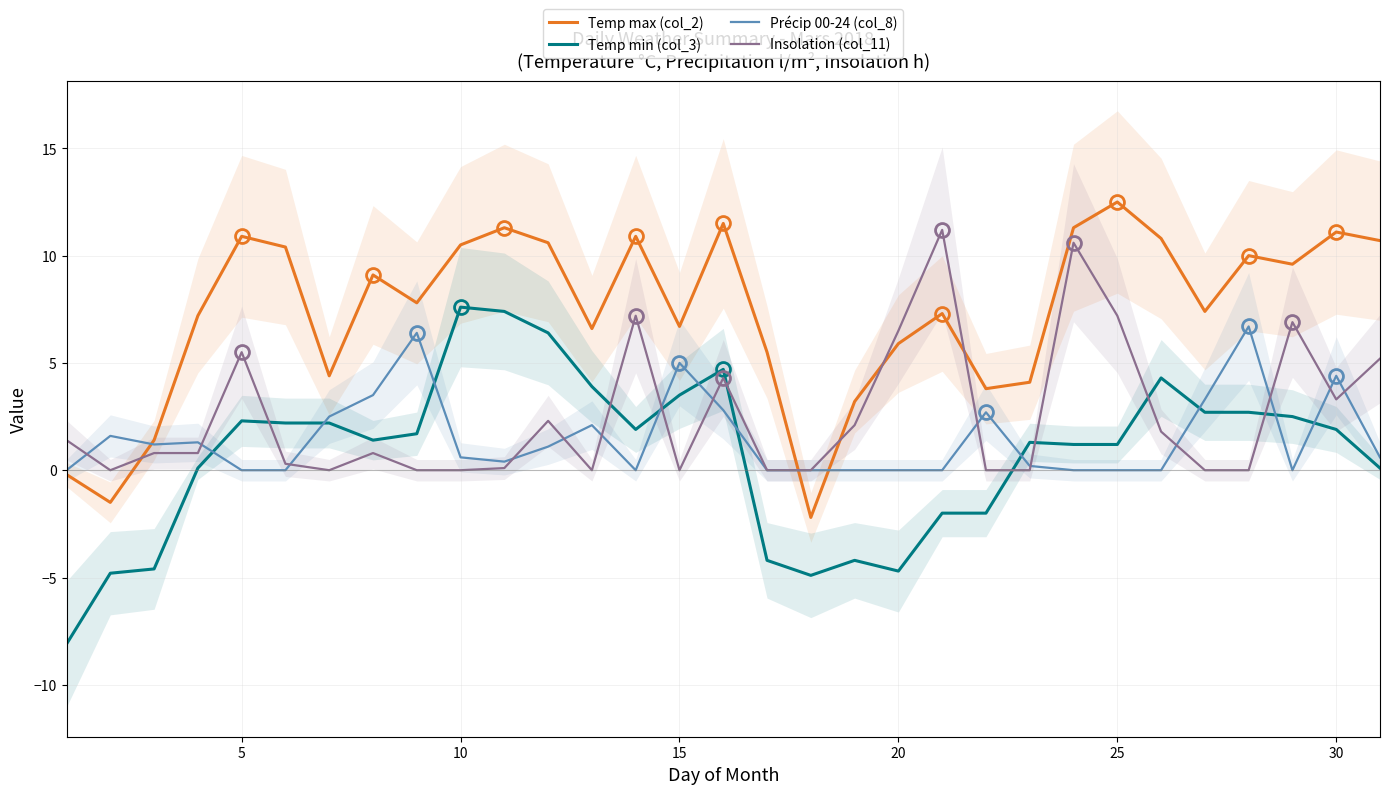

True or false: Temp max (col_2) and Temp min (col_3) cross at least once.

False